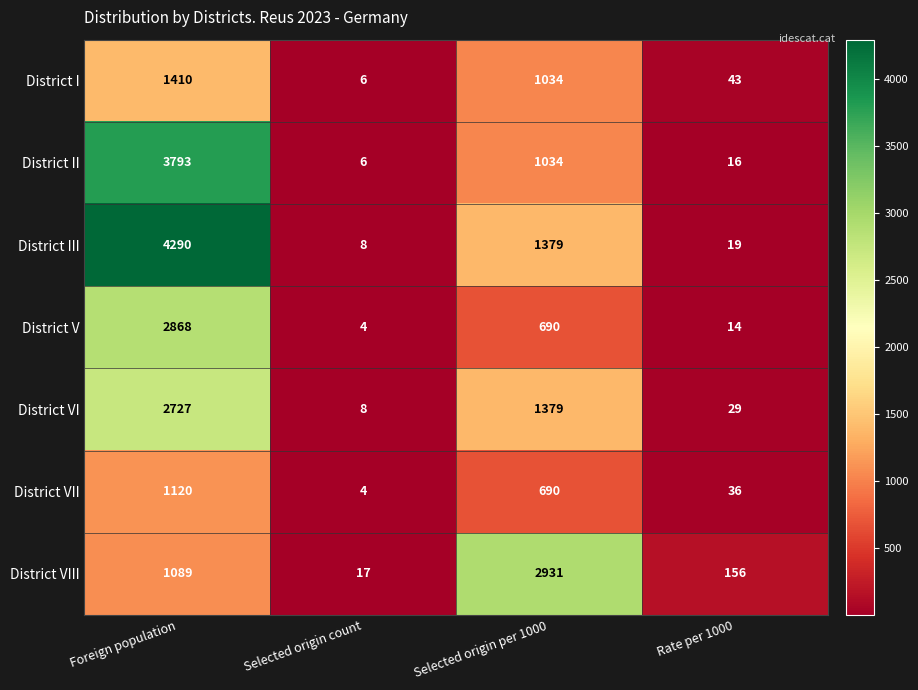

Reading left to right, list all the values displayed in this chart.

District I: 1410	6	1034	43
District II: 3793	6	1034	16
District III: 4290	8	1379	19
District V: 2868	4	690	14
District VI: 2727	8	1379	29
District VII: 1120	4	690	36
District VIII: 1089	17	2931	156